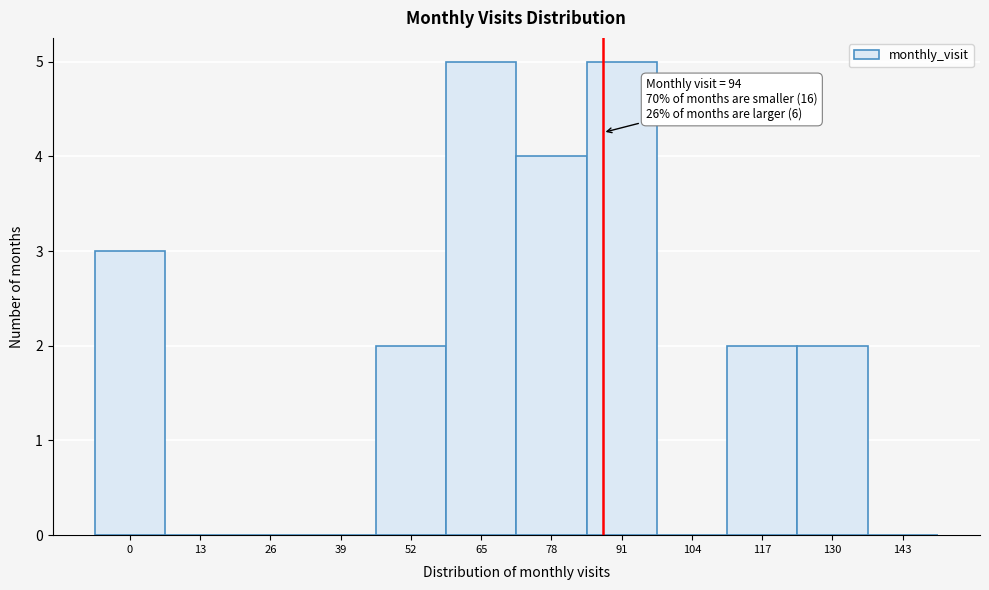

Reading right to left, transcribe all the data shown in this chart.

143=0	130=2	117=2	104=0	91=5	78=4	65=5	52=2	39=0	26=0	13=0	0=3